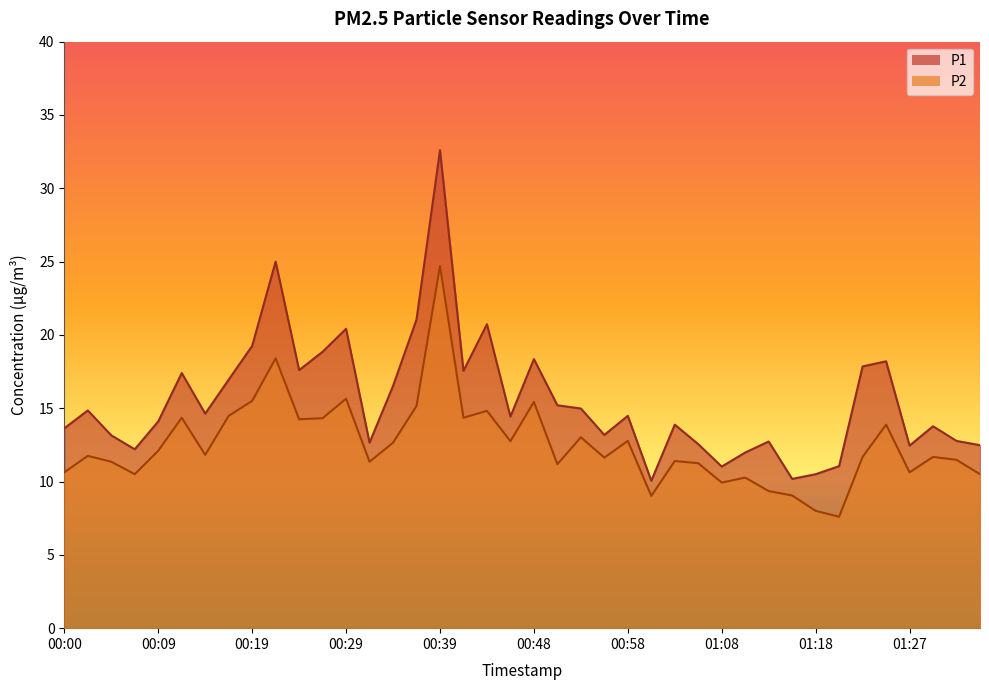

Which category has the highest value in the P2 series?

00:39